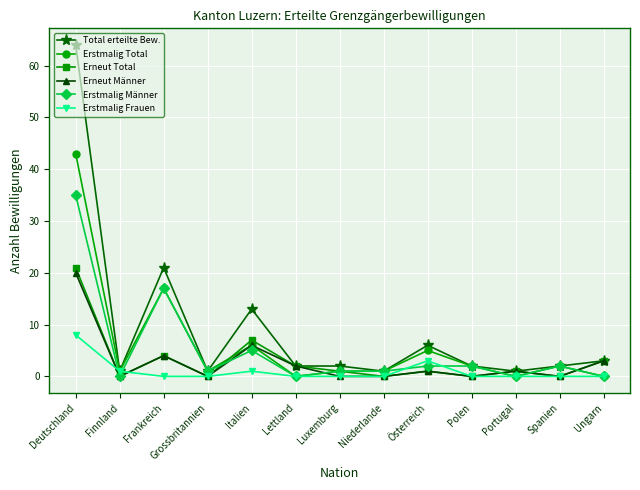

What is the value of the Total erteilte Bew. point at the 7th from the left?

2